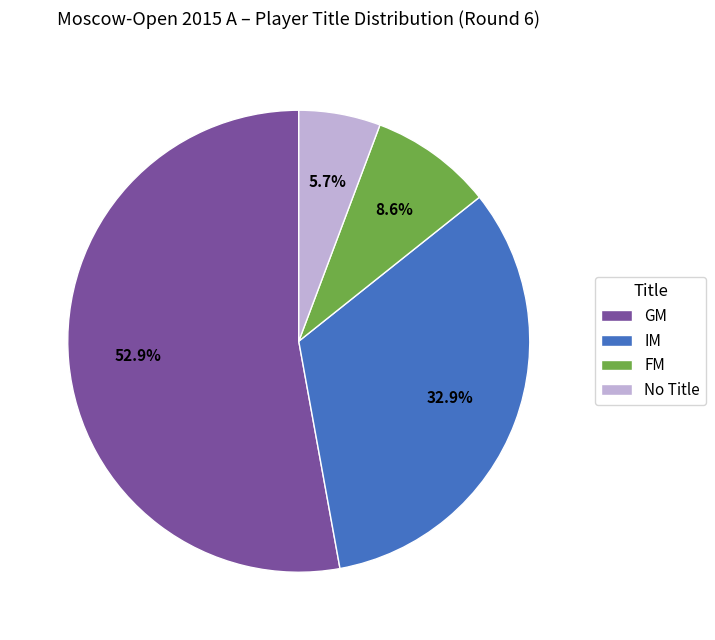

Rank the categories by value from highest to lowest.

GM, IM, FM, No Title